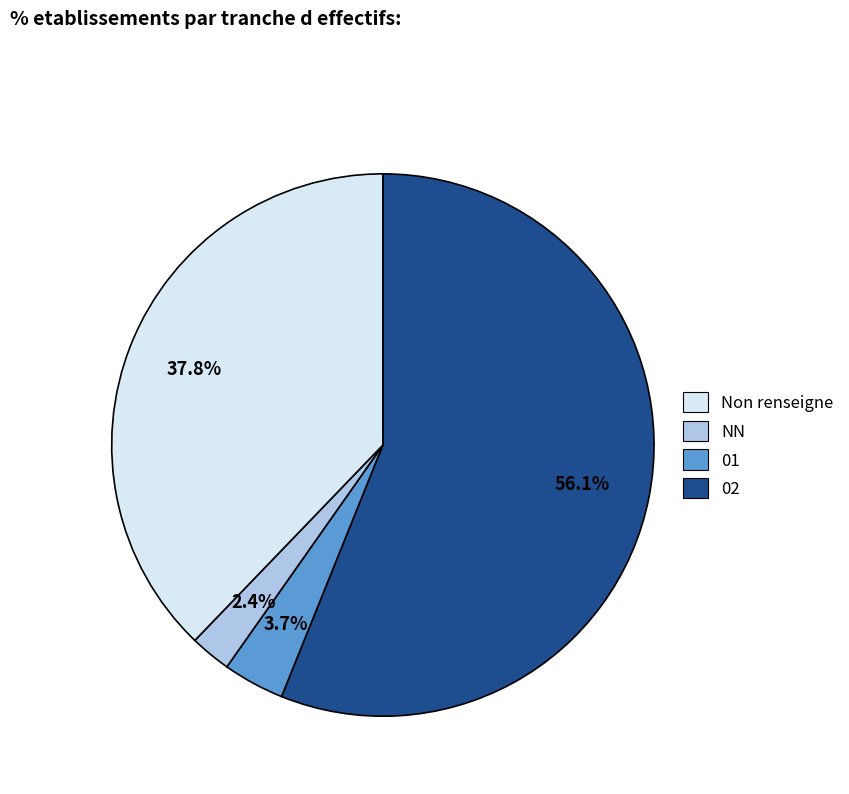

Is there any slice that represents more than half of the pie?

Yes